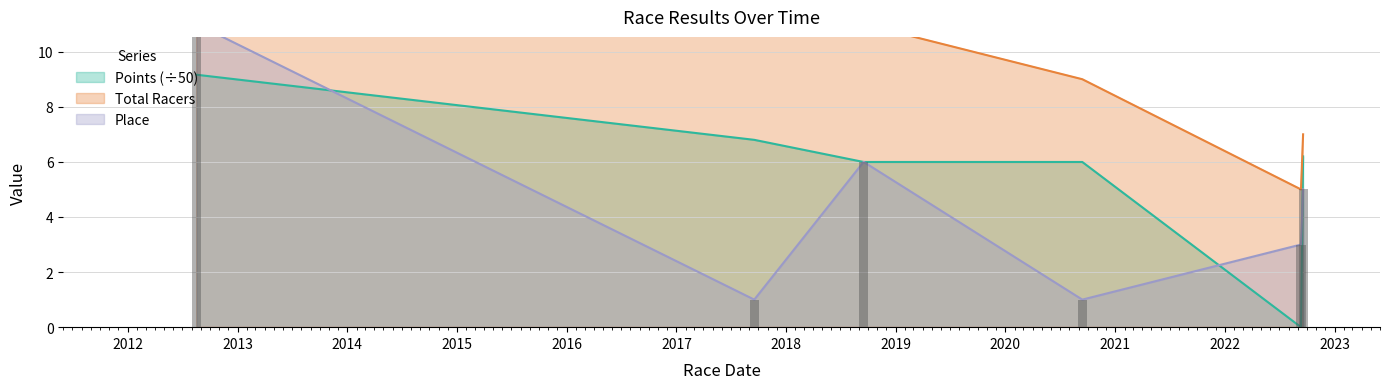

Is it true that Total Racers equals 10.5 at 2022-09-18?

False